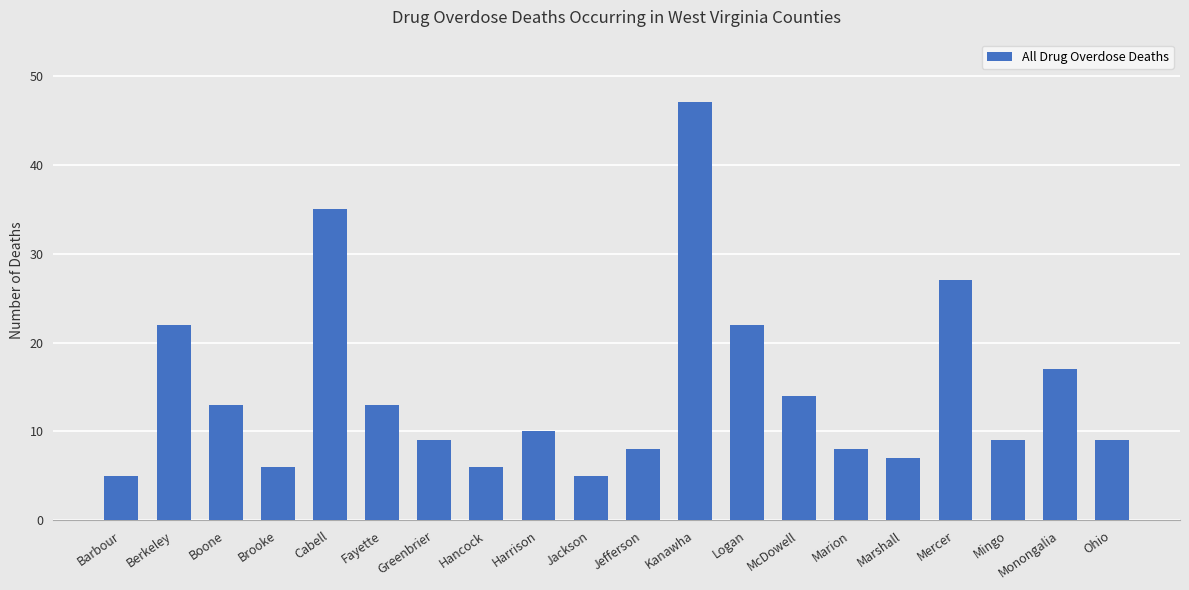

Where is the data nearest to the value 26?

Mercer